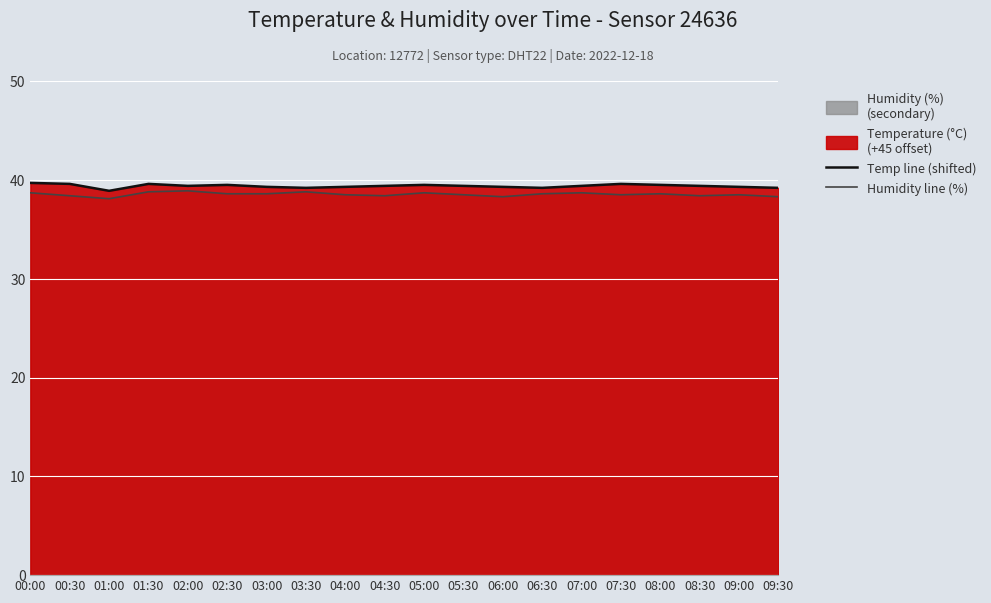

Which series has the largest total across all categories?

Temp line (shifted)